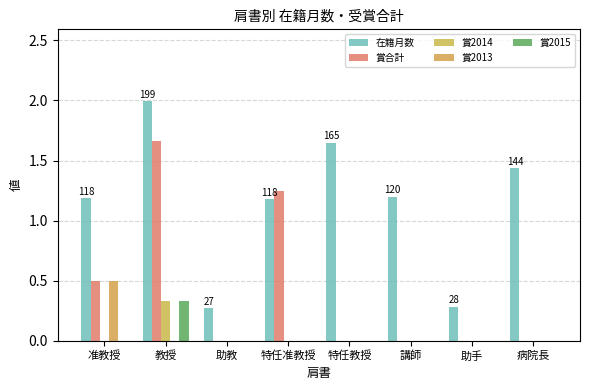

What is the difference between the 賞2015 values at 病院長 and 教授?

0.3